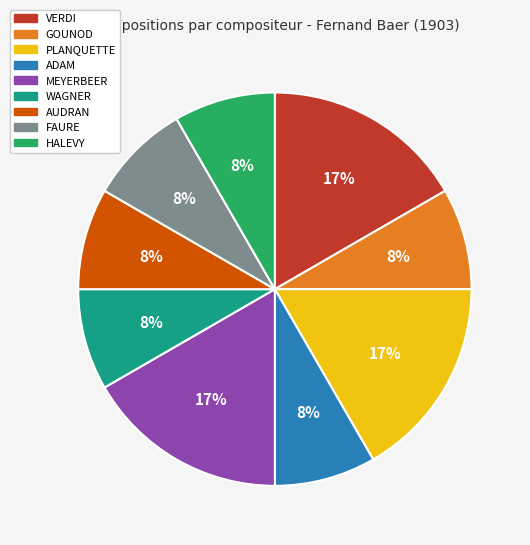

Is there any slice that represents more than half of the pie?

No